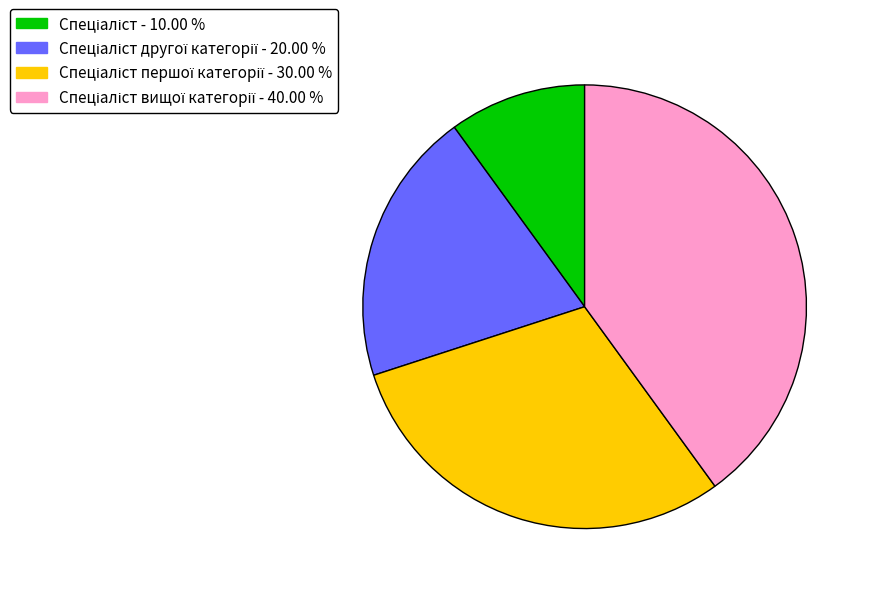

Is there a majority slice in this chart?

No